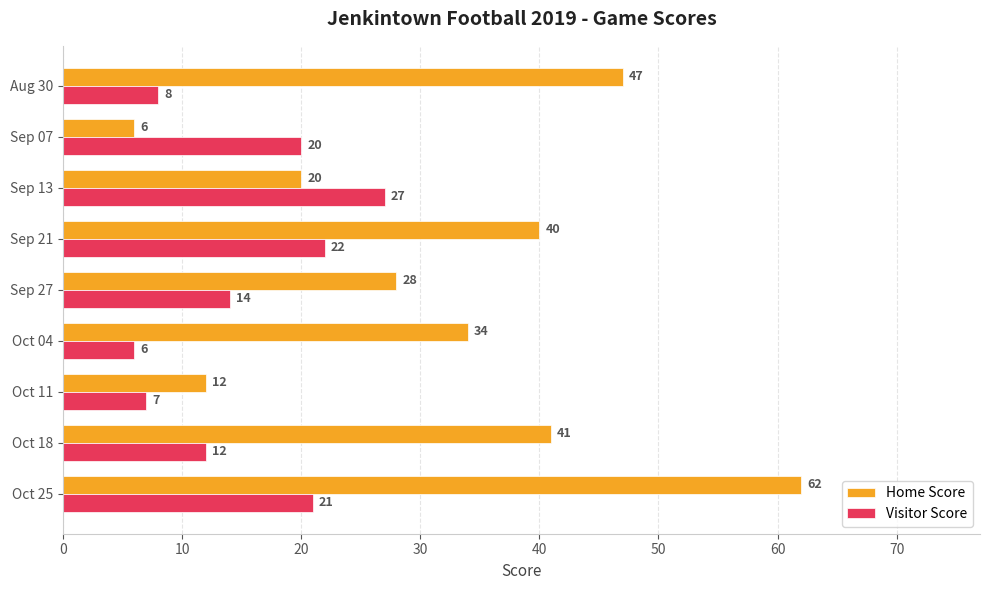

At how many categories does at least one series exceed 58?

1